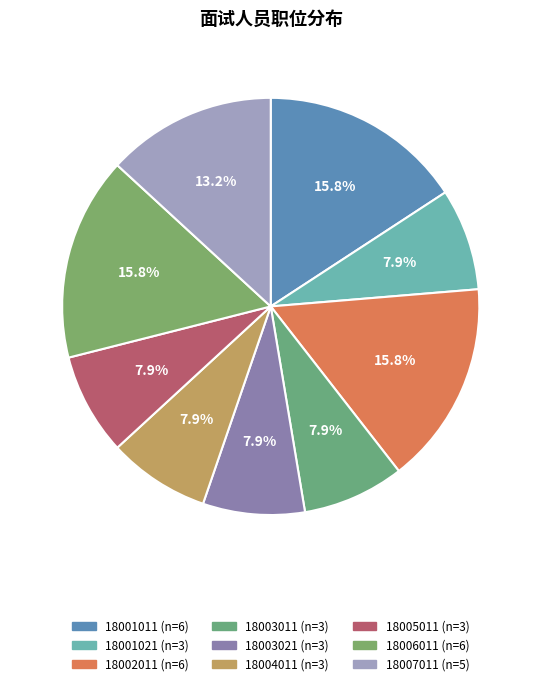

How many slices are in this pie chart?

9